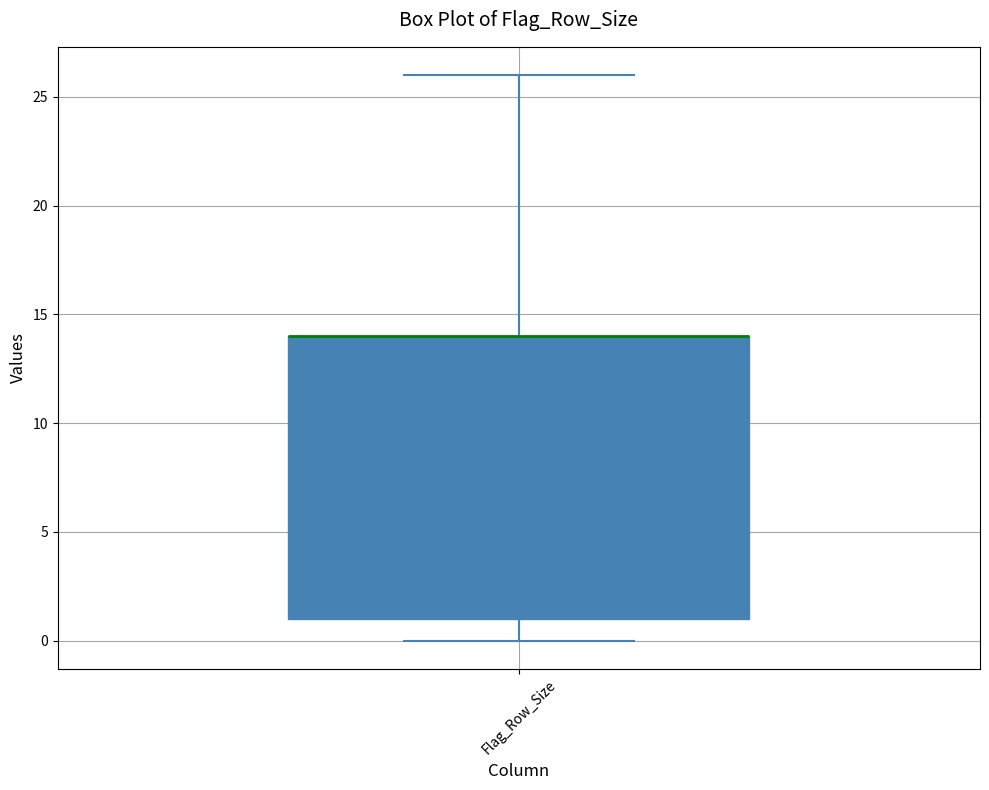

Where is the upper edge of the box for Flag_Row_Size on the y-axis? The values are not printed on the chart, so give them approximately, as read against the axis.

14